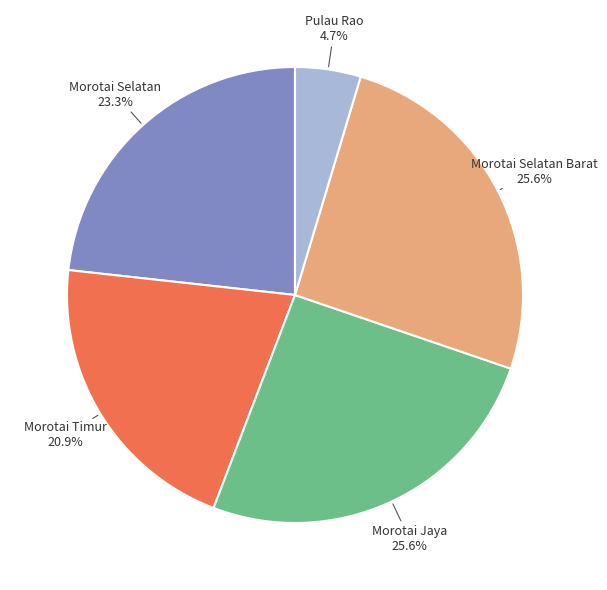

Is there a majority slice in this chart?

No